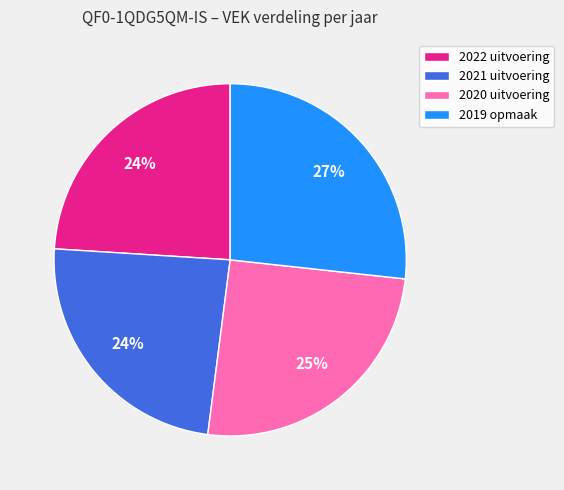

Between 2022 uitvoering and 2020 uitvoering, which is larger?

2020 uitvoering